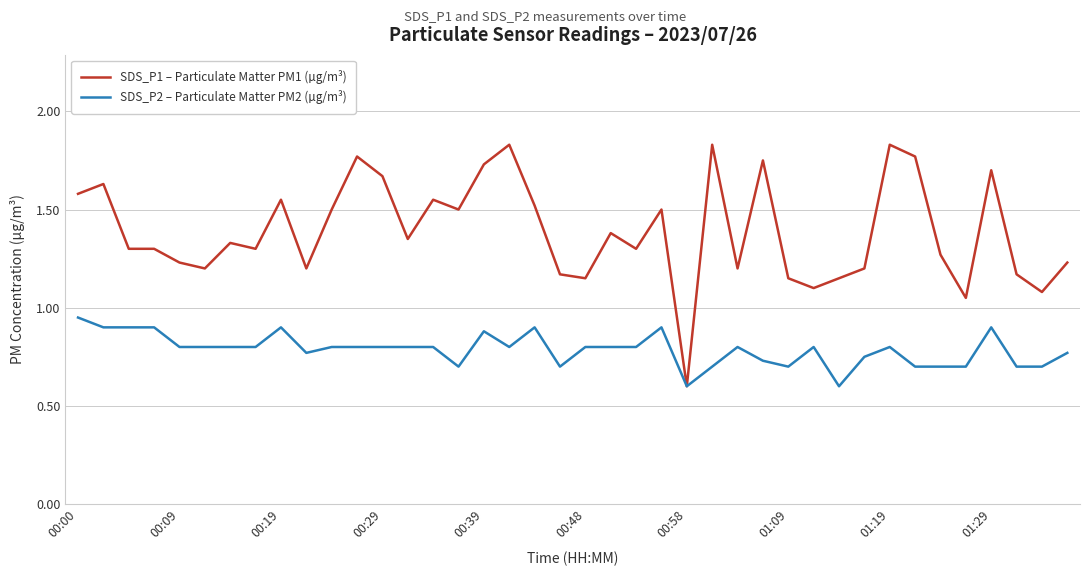

Rank the series by their maximum value, from highest to lowest.

SDS_P1 – Particulate Matter PM1 (µg/m³), SDS_P2 – Particulate Matter PM2 (µg/m³)